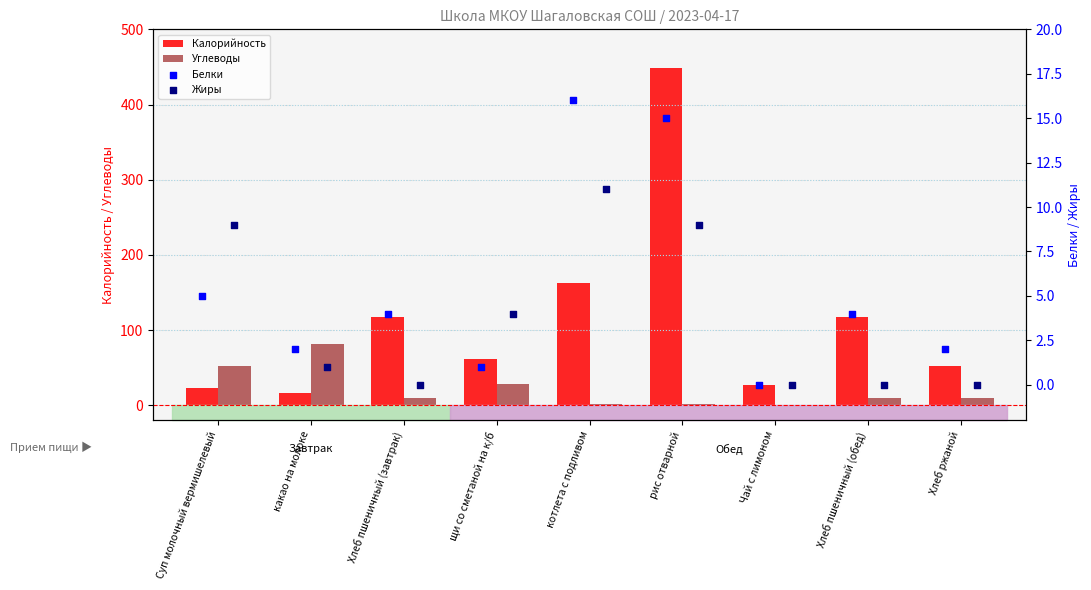

Is the value of Углеводы at какао на молоке greater than the value of Калорийность at Хлеб пшеничный (обед)?

No